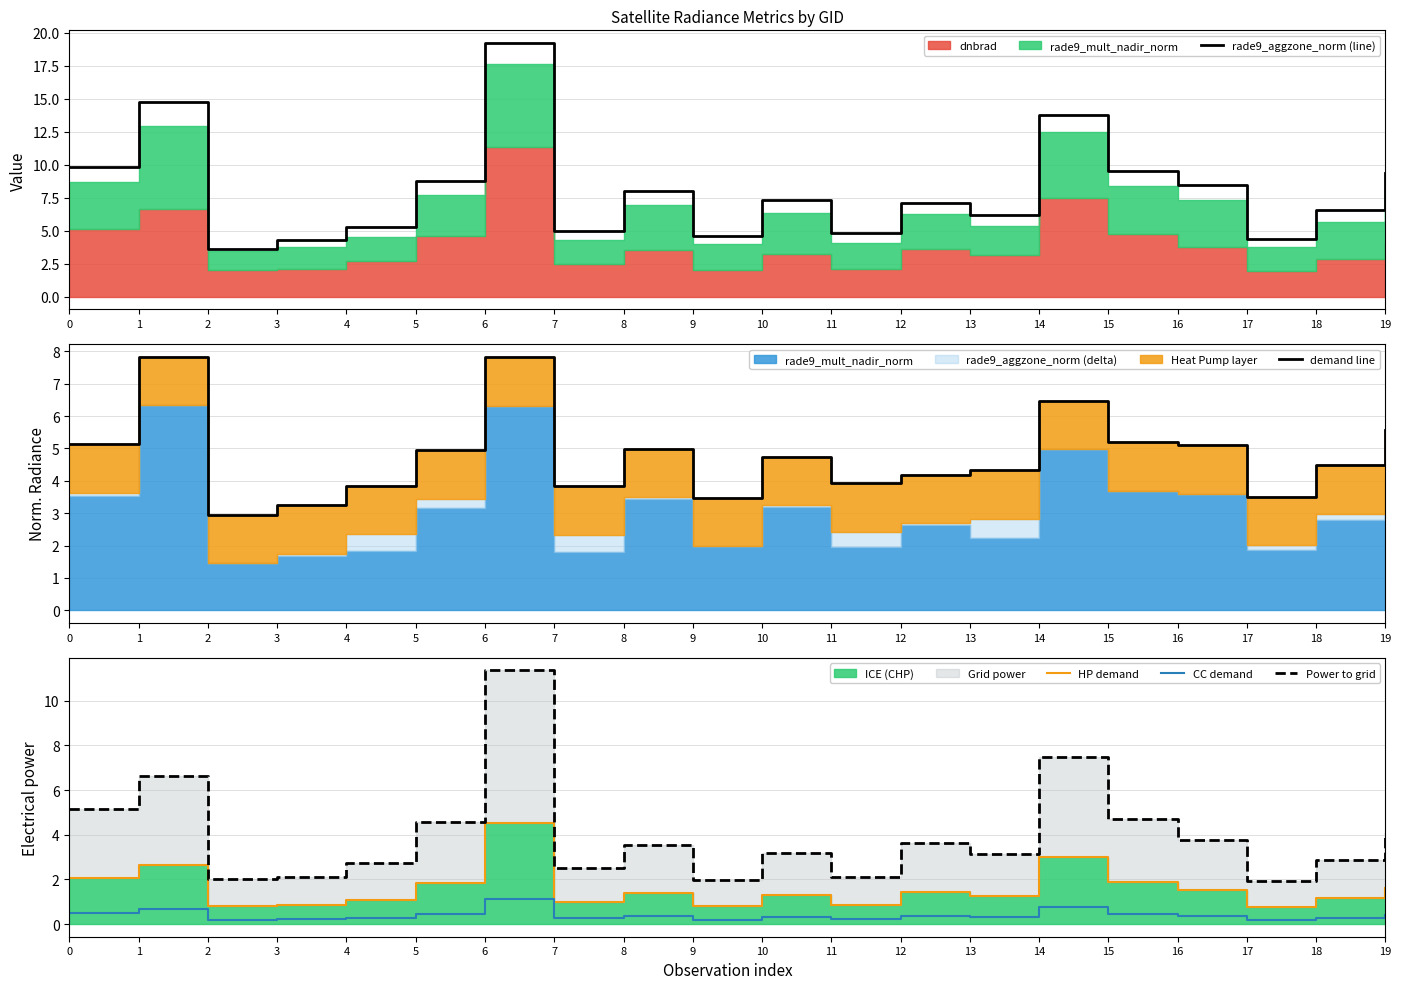

Where is the first local maximum for rade9_aggzone_norm (line)?

1